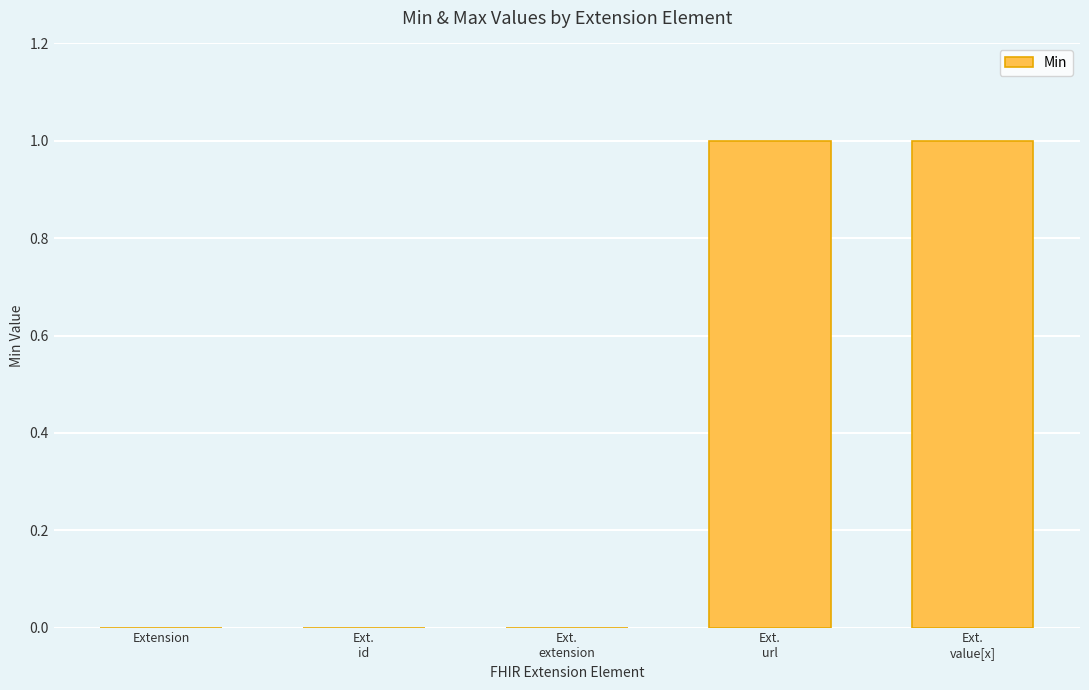

What is the change in value from Ext.
extension to Ext.
value[x]?

+1